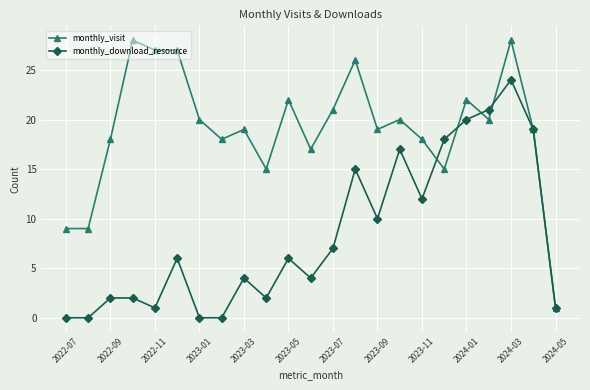

Which series has the largest range (max minus min)?

monthly_visit